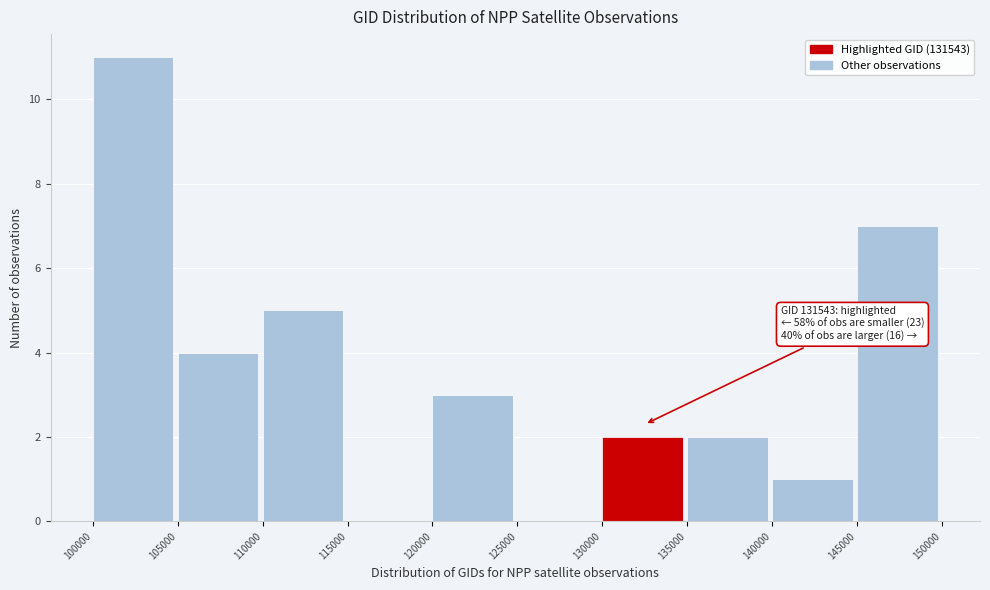

Which range on the x-axis has the tallest bar?

100000 to 105000